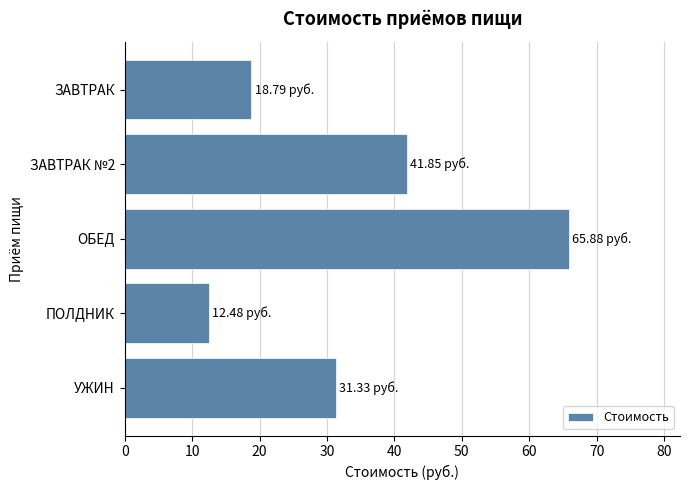

What is the average value?

34.1